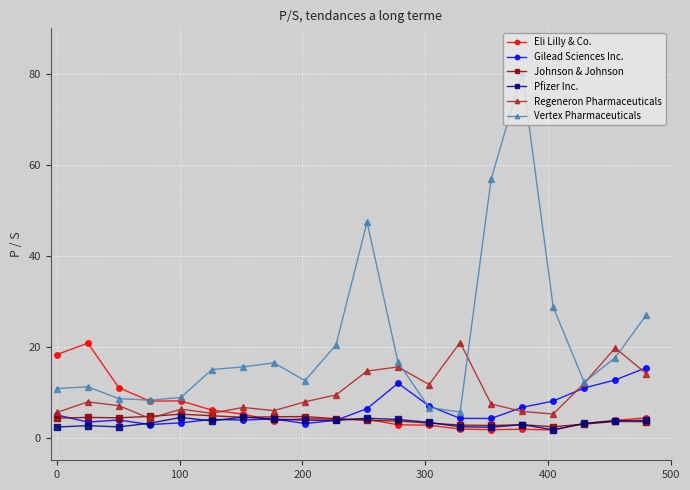

How many data points does each series have?

20